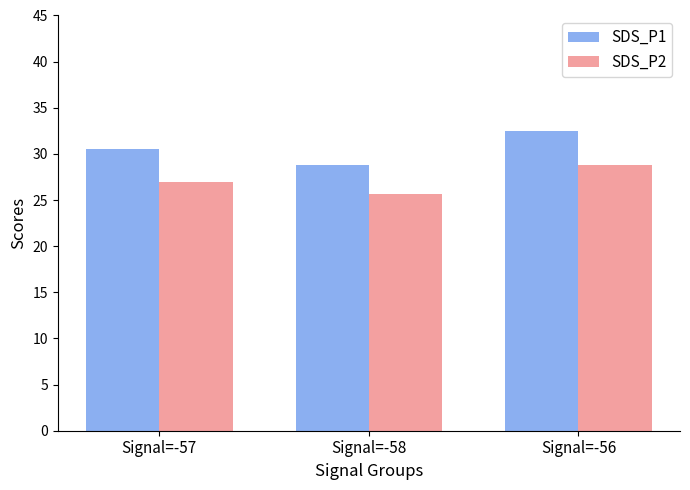

How many data points in SDS_P2 are less than 27?

1